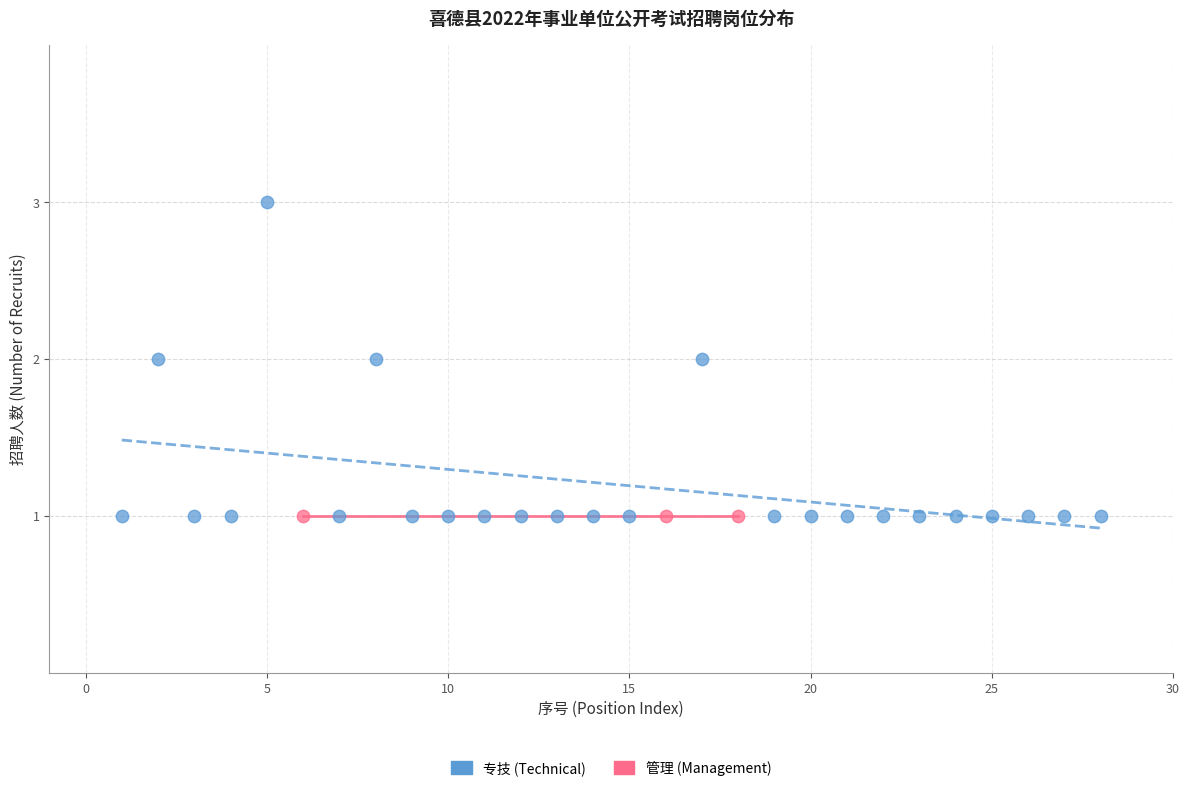

Which series reaches the maximum Y coordinate?

专技 (Technical)